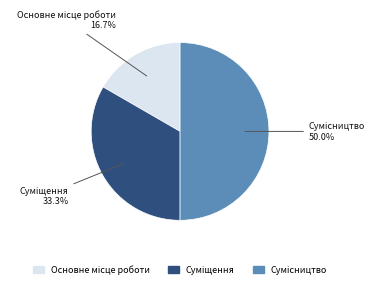

How many segments does this pie chart have?

3